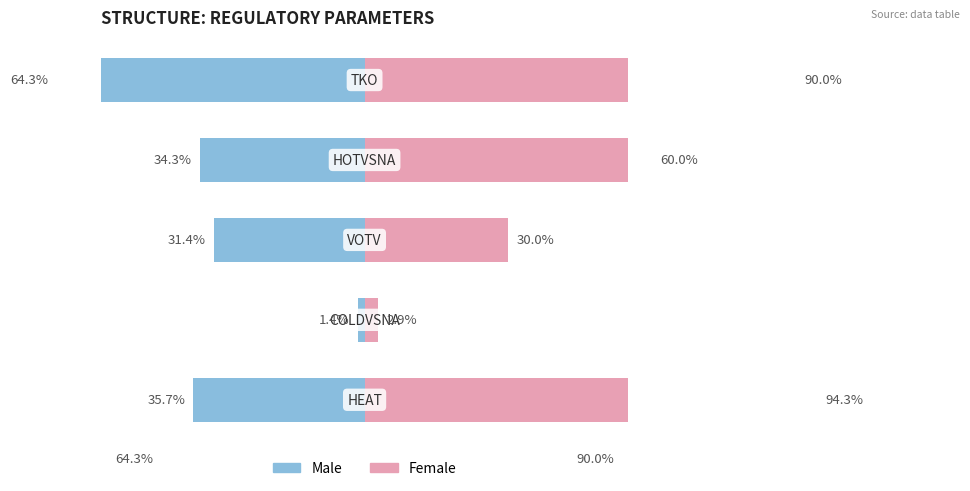

The Male series shows -36 at 2. True or false?

False